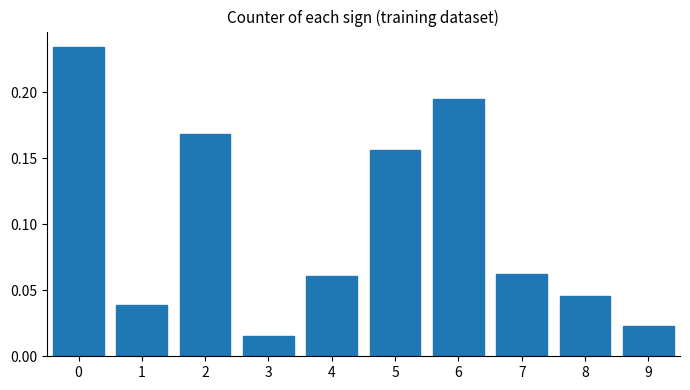

What is the sum of all values?

1.0